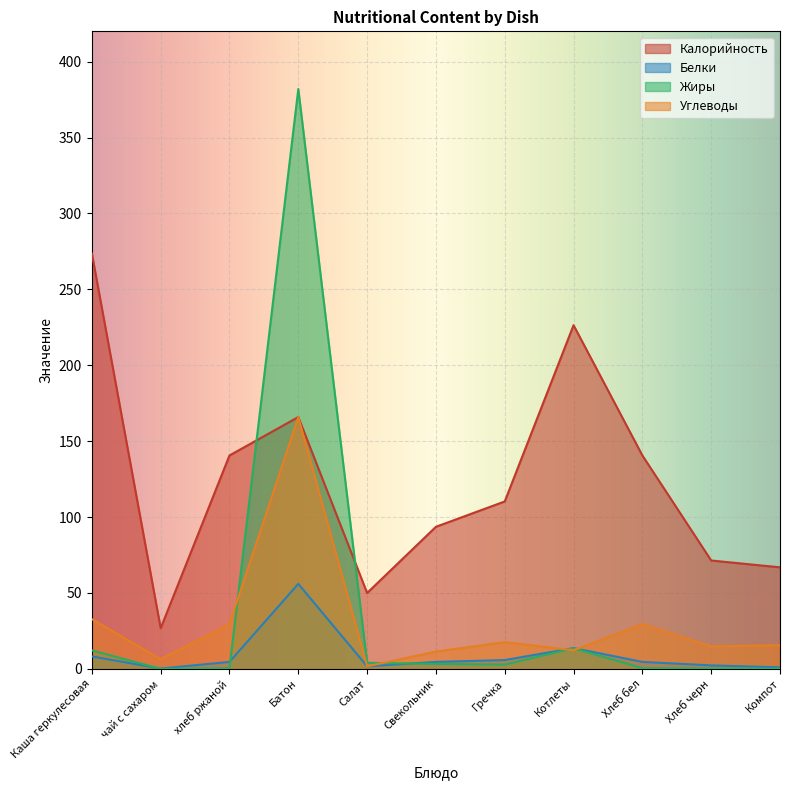

Reading left to right, transcribe all the data shown in this chart.

Калорийность: Каша геркулесовая=273.7	чай с сахаром=26.8	хлеб ржаной=140.6	Батон=165.9	Салат=50.0	Свекольник=93.6	Гречка=110.3	Котлеты=226.4	Хлеб бел=140.6	Хлеб черн=71.4	Компот=66.9
Белки: Каша геркулесовая=8.2	чай с сахаром=0.2	хлеб ржаной=4.6	Батон=56.0	Салат=1.7	Свекольник=4.6	Гречка=5.8	Котлеты=13.7	Хлеб бел=4.6	Хлеб черн=2.3	Компот=1.0
Жиры: Каша геркулесовая=12.2	чай с сахаром=0.0	хлеб ржаной=0.5	Батон=382.0	Салат=4.0	Свекольник=3.3	Гречка=2.8	Котлеты=13.6	Хлеб бел=0.5	Хлеб черн=0.3	Компот=0.1
Углеводы: Каша геркулесовая=32.8	чай с сахаром=6.4	хлеб ржаной=29.5	Батон=165.9	Салат=1.7	Свекольник=11.4	Гречка=17.6	Котлеты=12.3	Хлеб бел=29.5	Хлеб черн=14.8	Компот=15.6